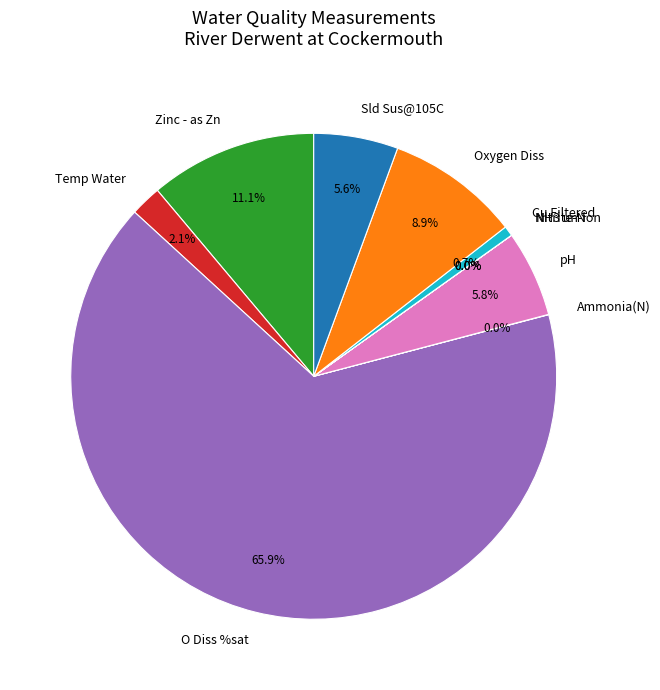

What percentage is the O Diss %sat slice, to the nearest percent?

66%